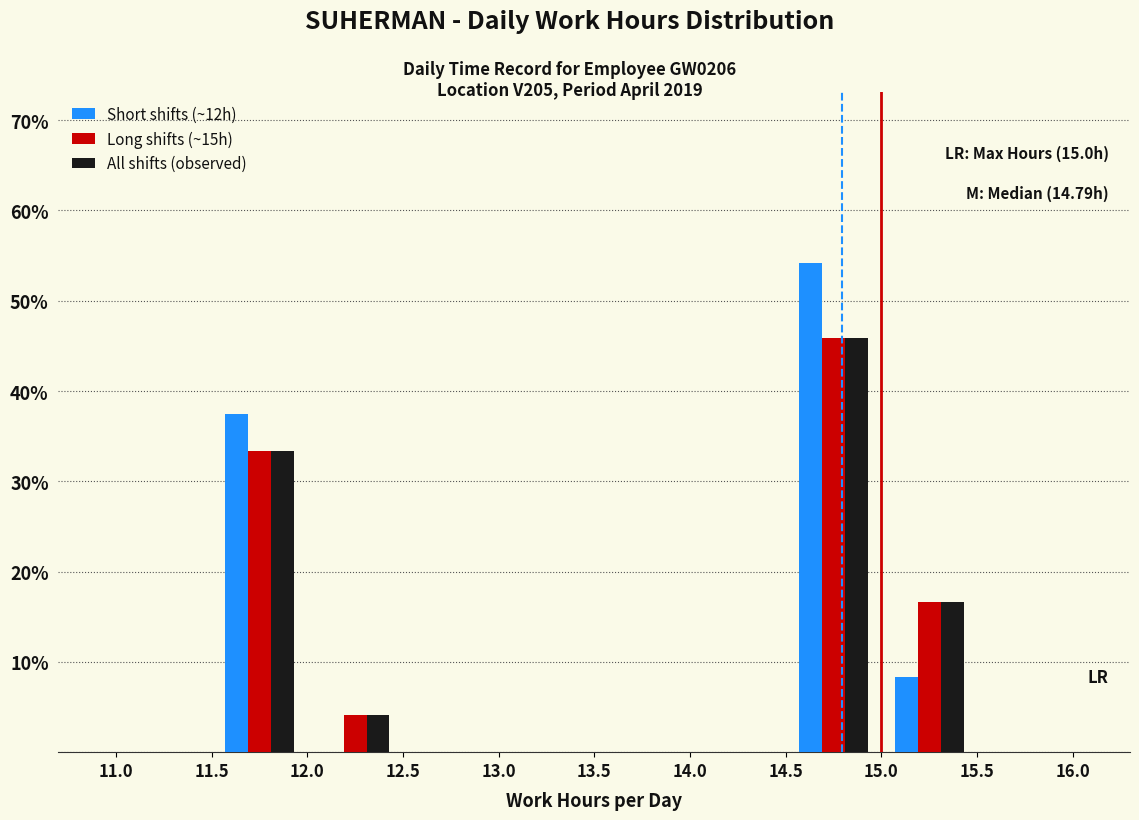

In the All shifts (observed) series, which range on the x-axis has the tallest bar?

14.5 to 15.0